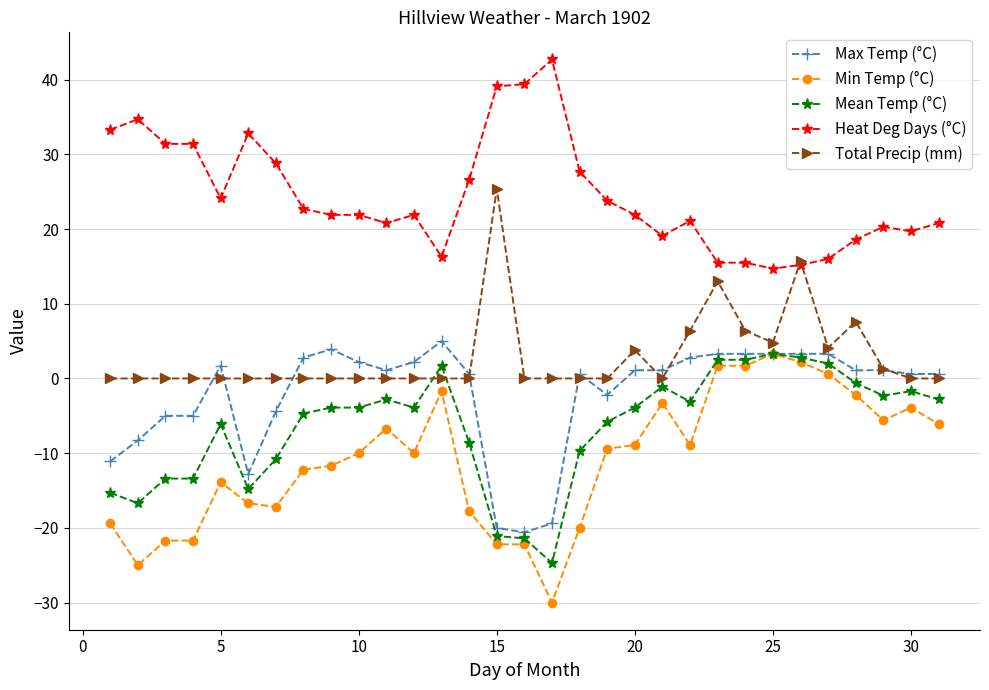

Which series has the widest spread of values?

Min Temp (°C)